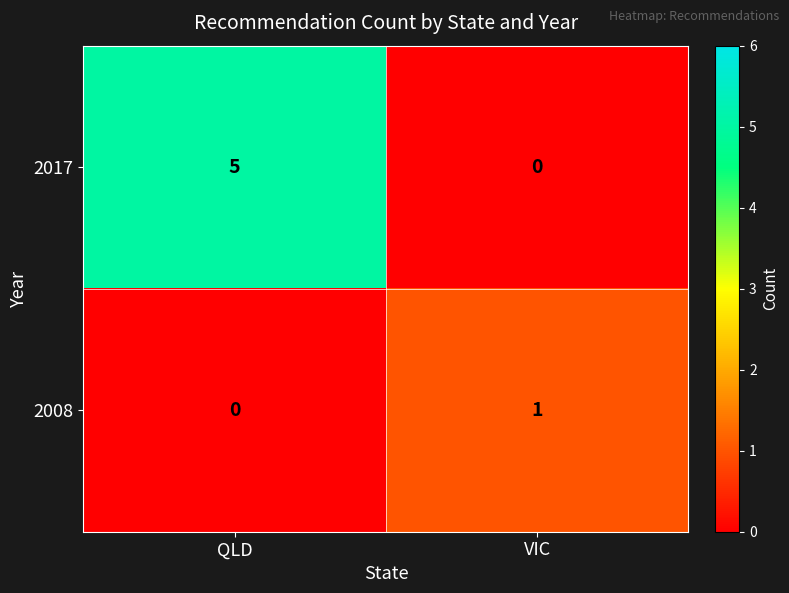

The 2017 series shows 1 at QLD. True or false?

False